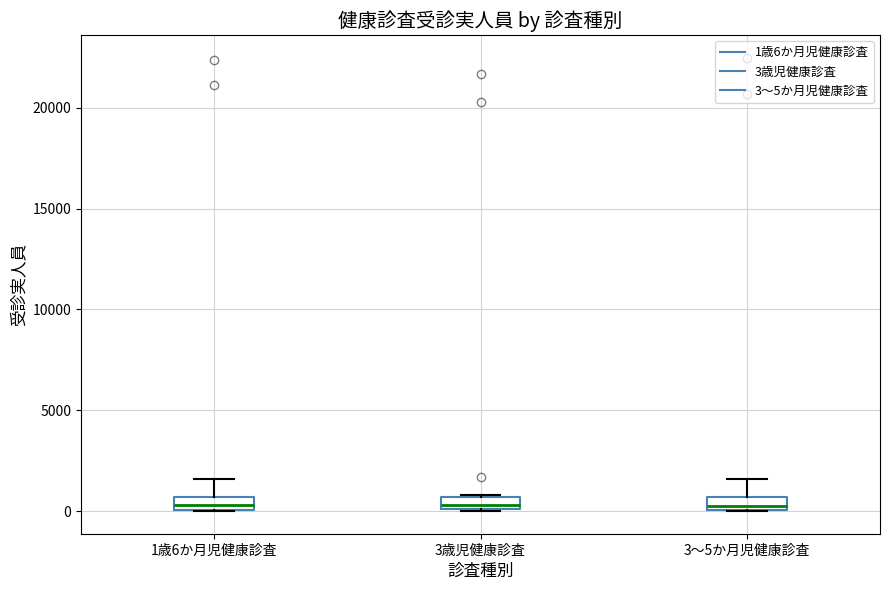

Where does the upper whisker of the box for 1歳6か月児健康診査 end on the y-axis? The values are not printed on the chart, so give them approximately, as read against the axis.

1500